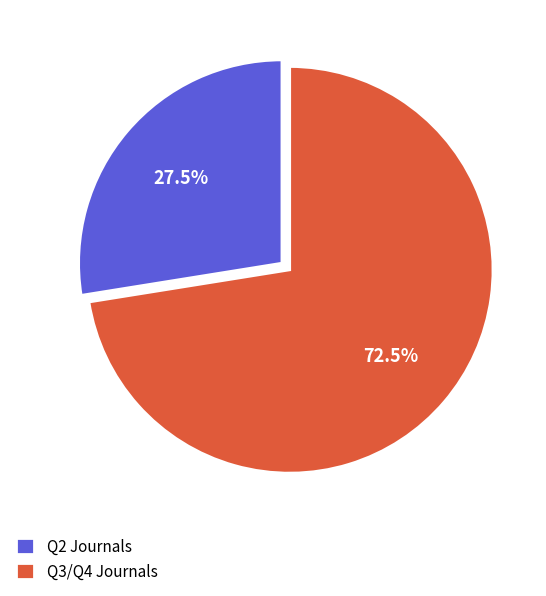

Which slice is the largest?

Q3/Q4 Journals